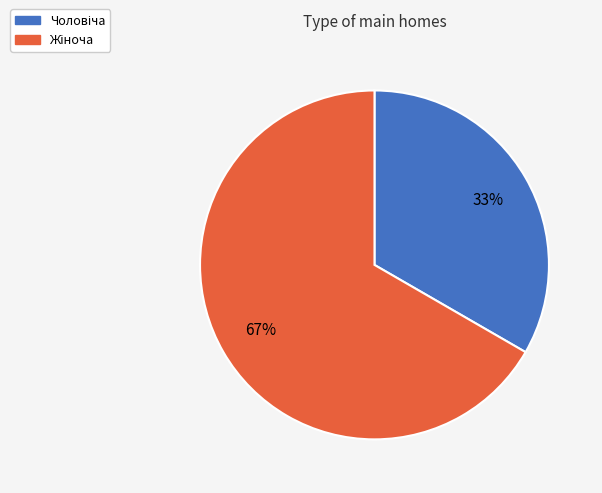

Count the number of slices in the pie.

2